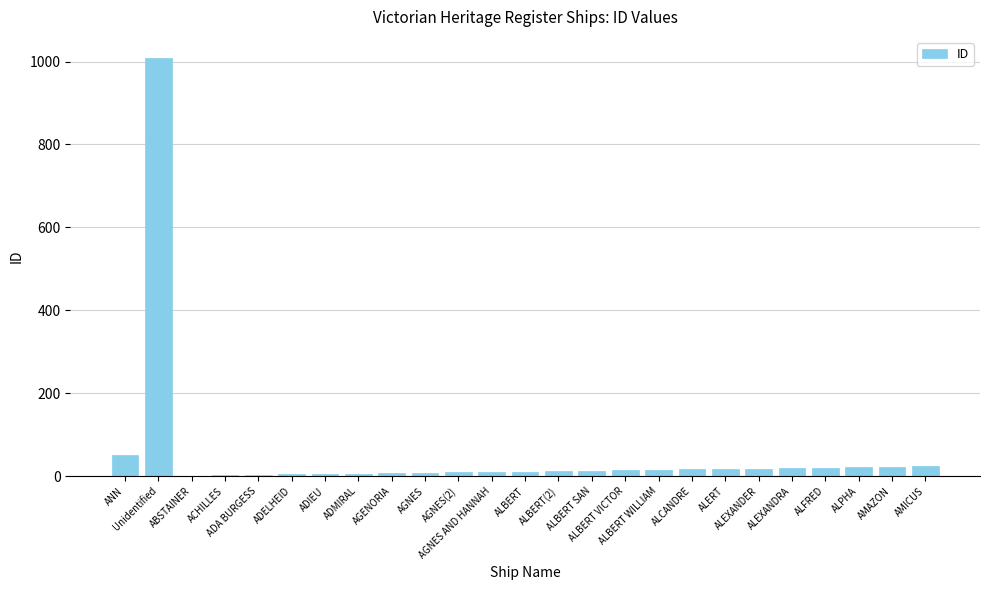

Does the chart contain stacked bars?

No